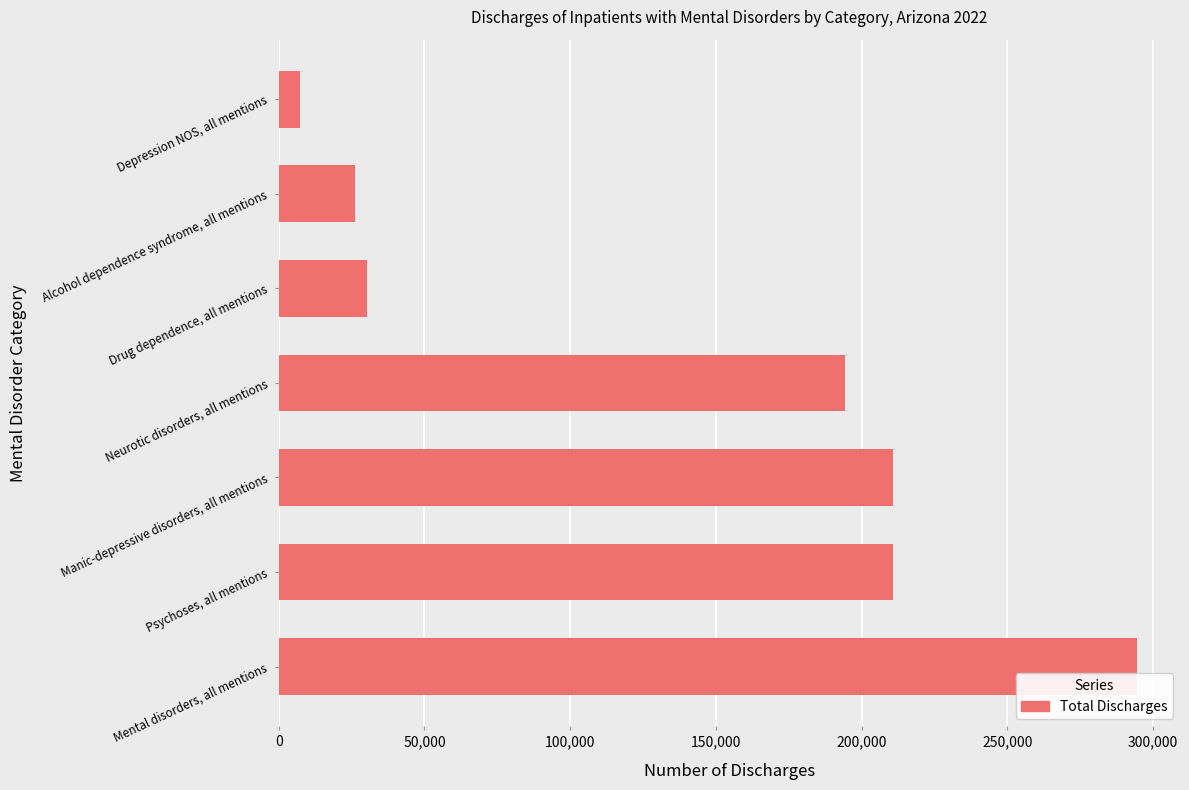

Which has a higher value, Depression NOS, all mentions or Manic-depressive disorders, all mentions?

Manic-depressive disorders, all mentions